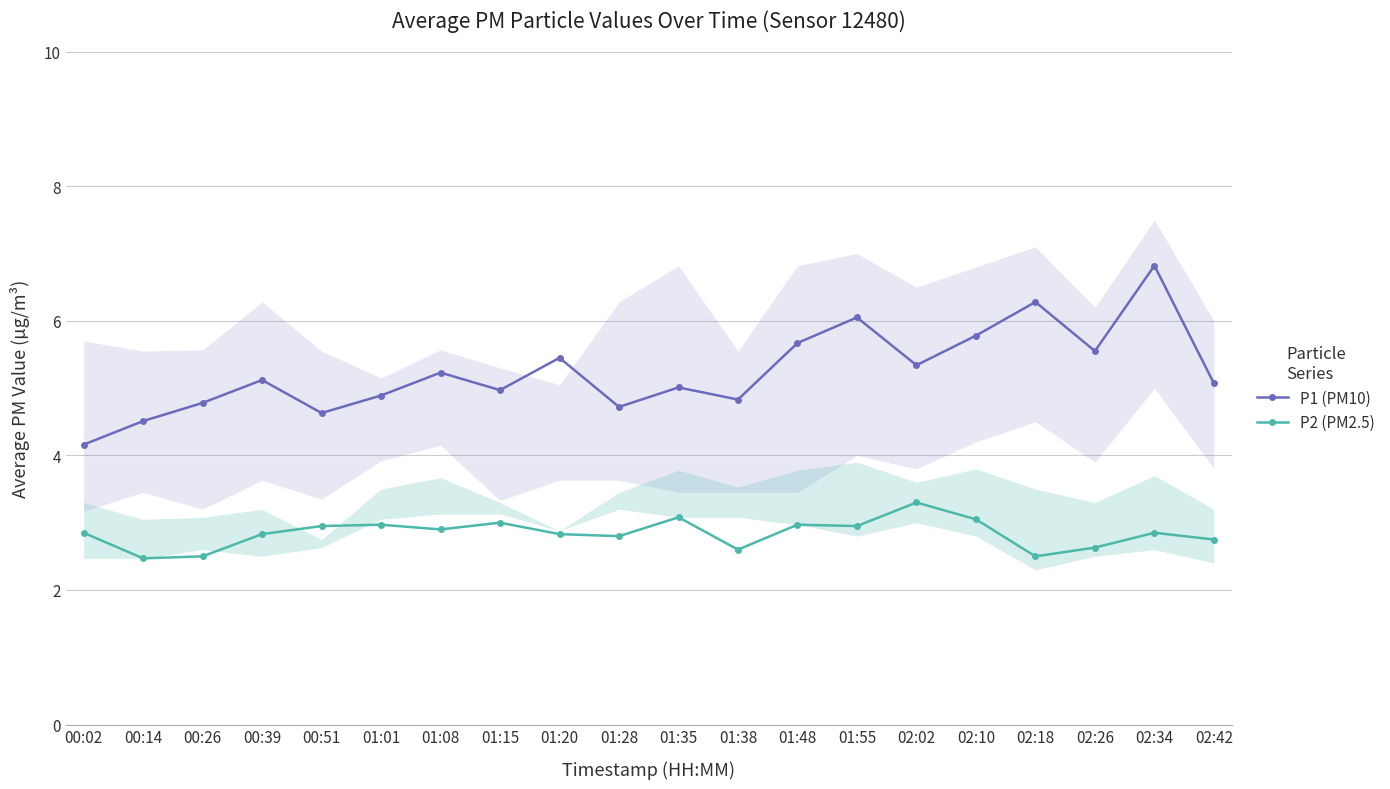

Which has a higher value, 02:02 or 01:15?

02:02